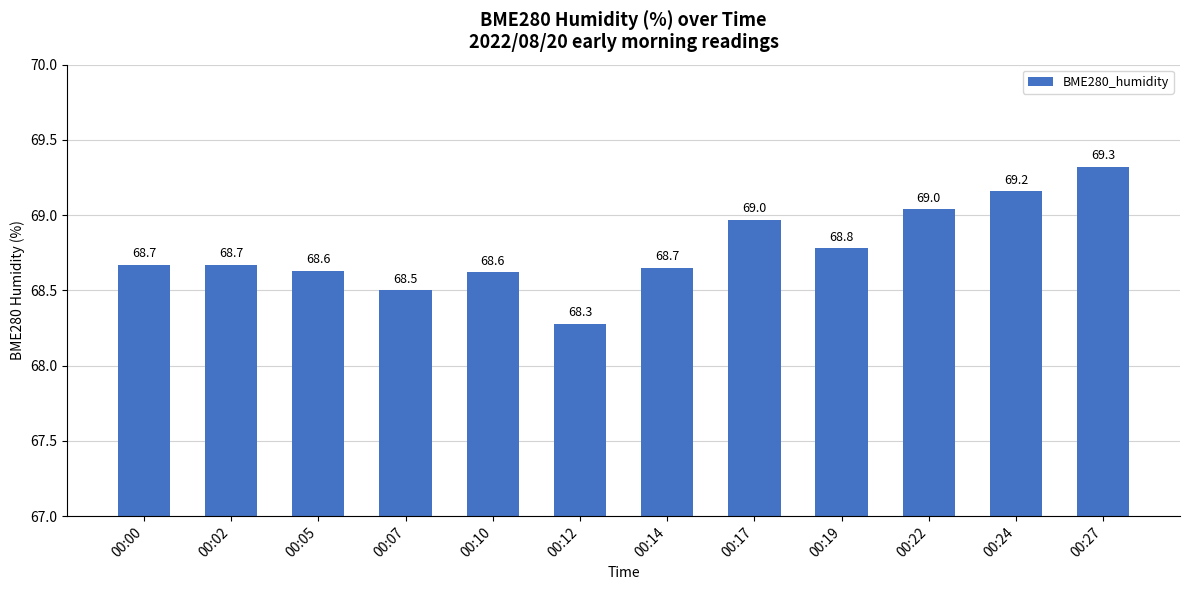

What is the value of the 8th bar from the left?

69.0